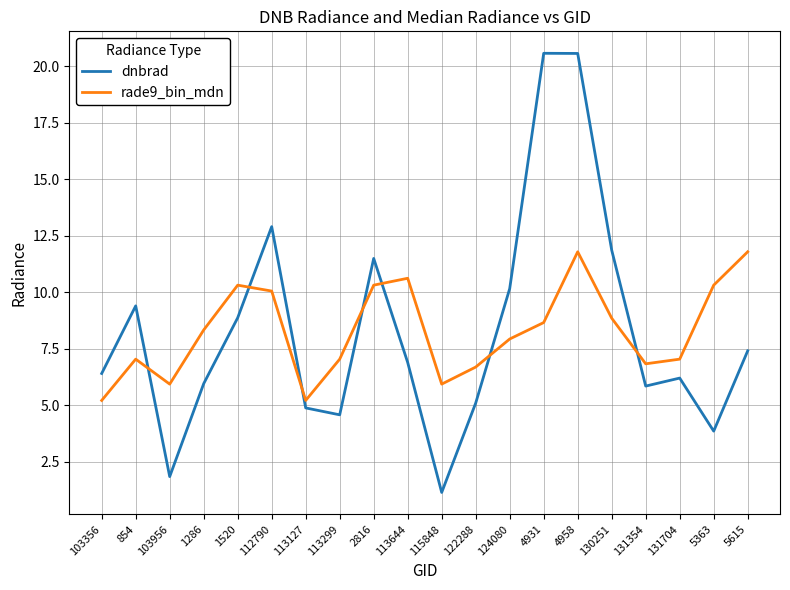

Read the dnbrad value at 122288.

5.1